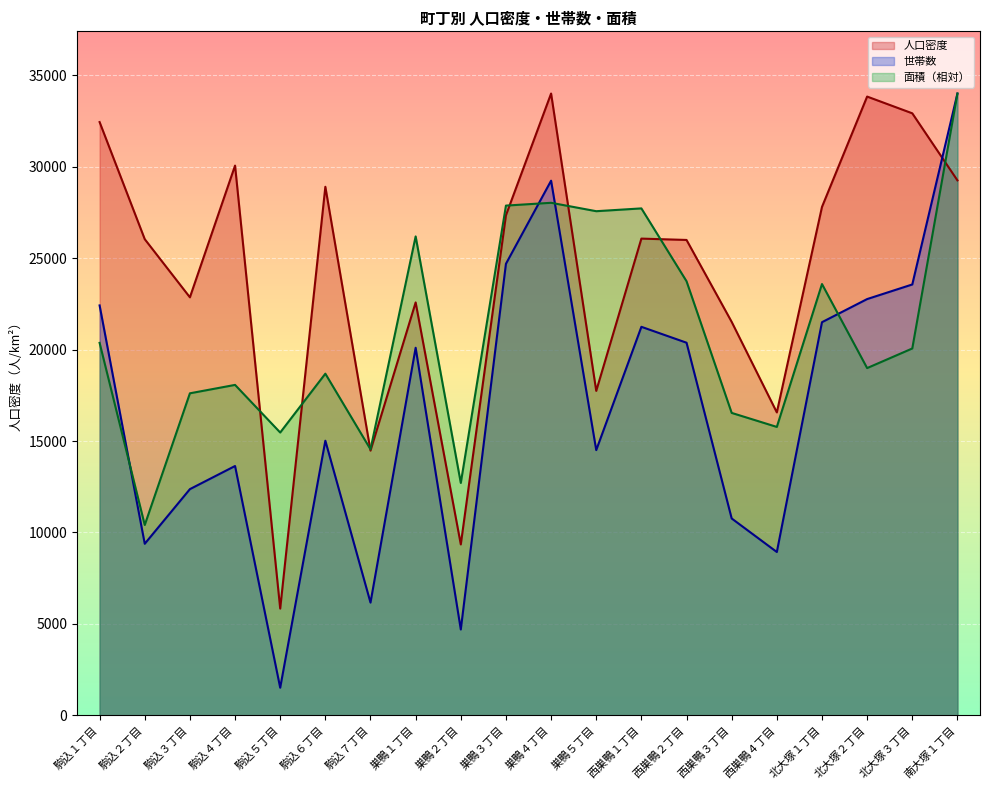

Between 駒込３丁目 and 巣鴨４丁目, which series saw the biggest shift?

世帯数